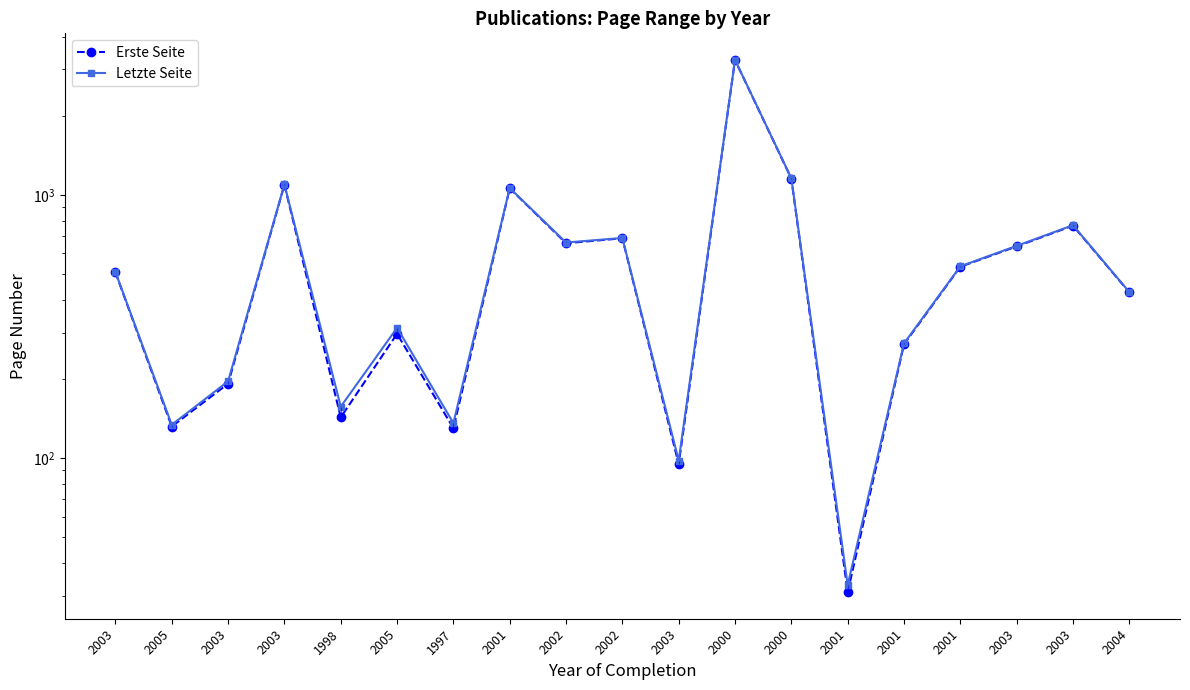

What is the minimum value shown in the chart?

31